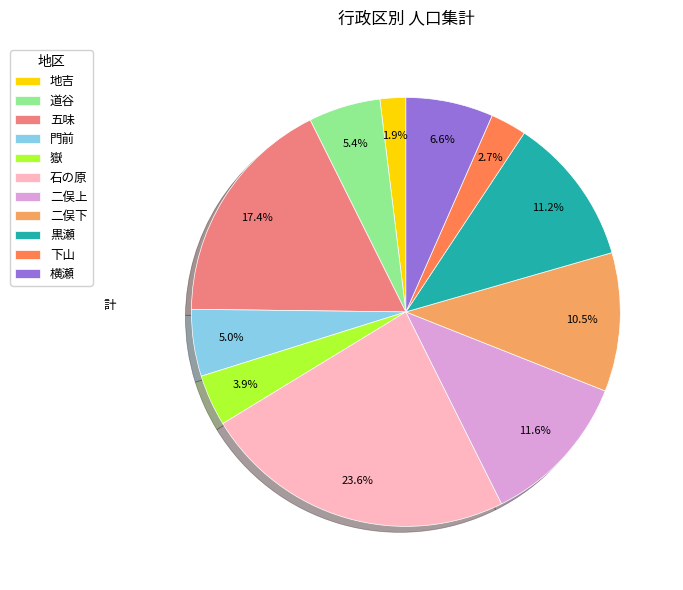

Is 道谷 the majority of the pie?

No